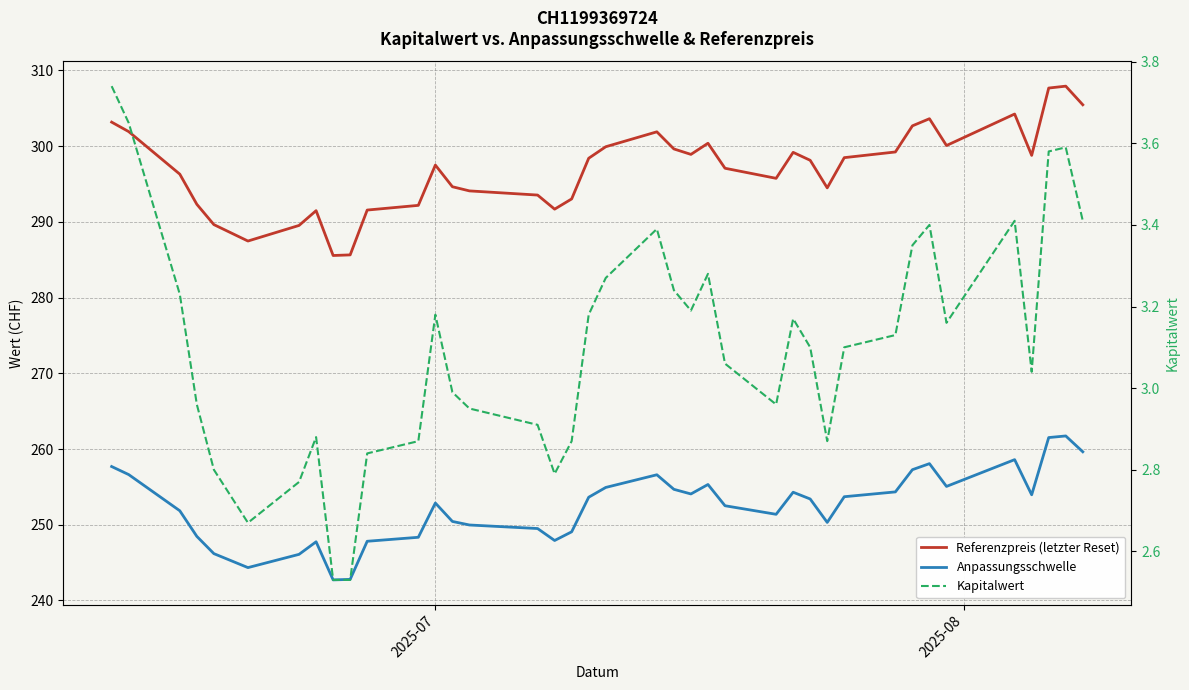

How many interior local peaks does the Referenzpreis (letzter Reset) series have?

8